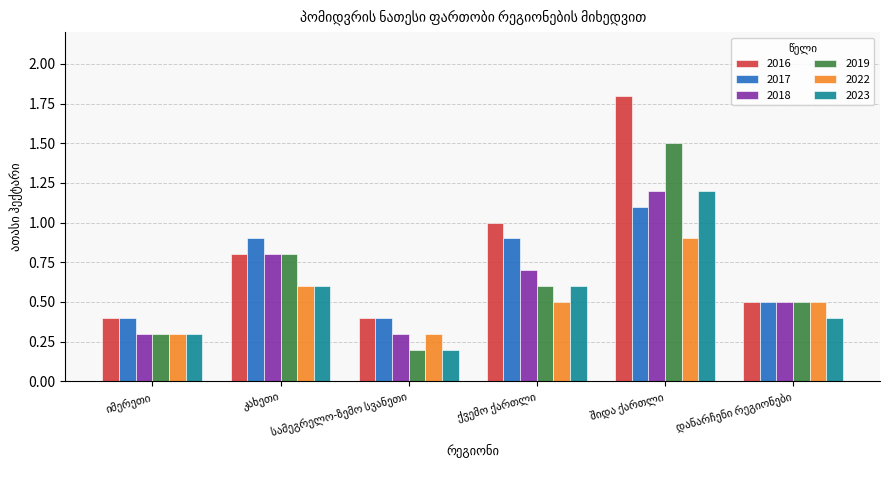

Which series has the widest spread of values?

2016